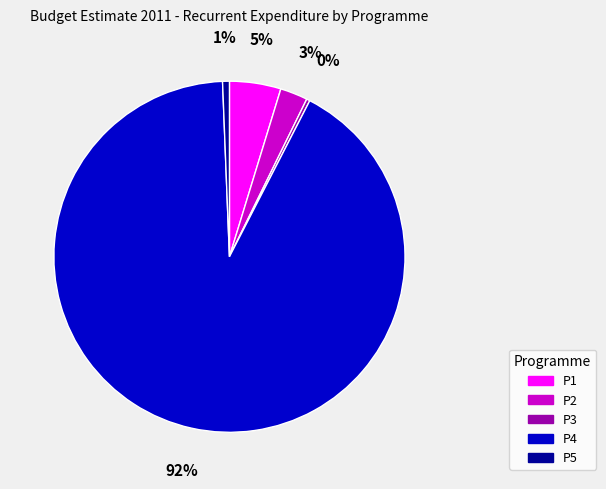

How many segments does this pie chart have?

5